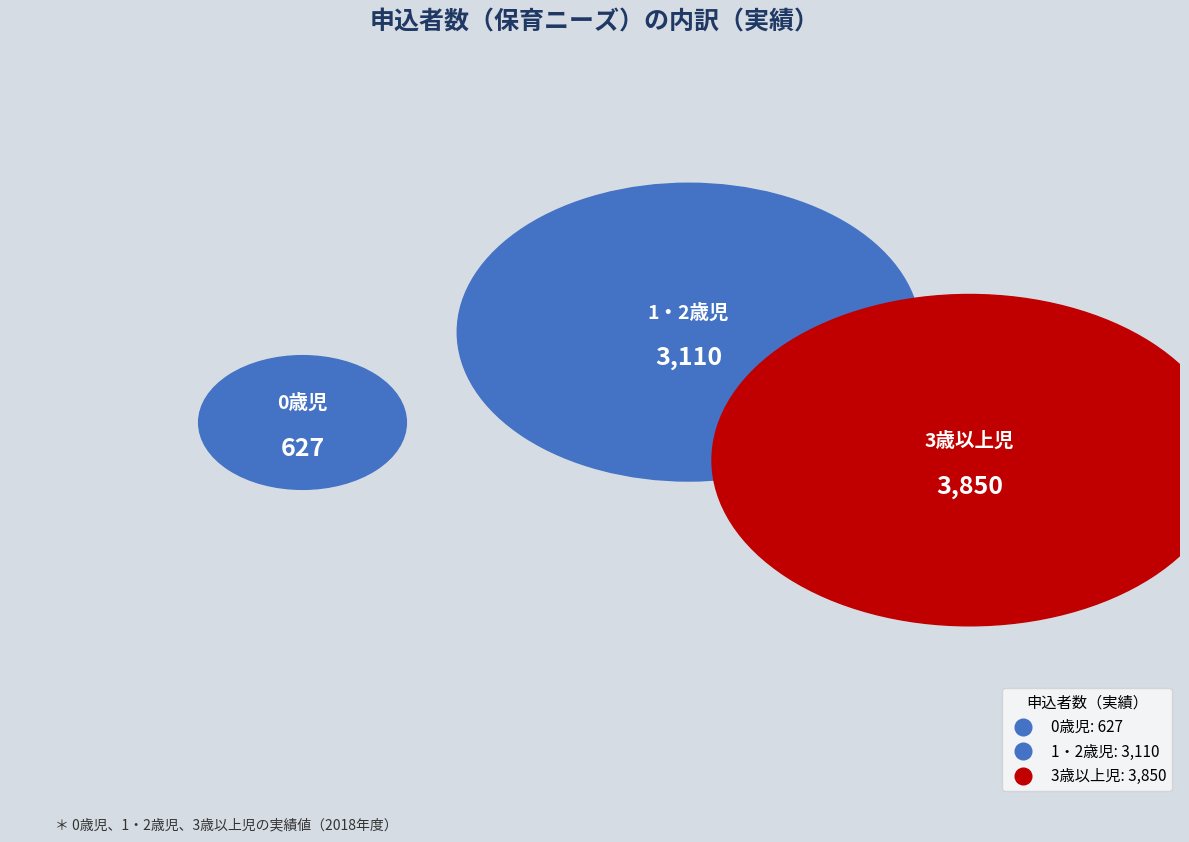

What is the ratio of the value at 合計 to the value at 3歳以上児?

2.0